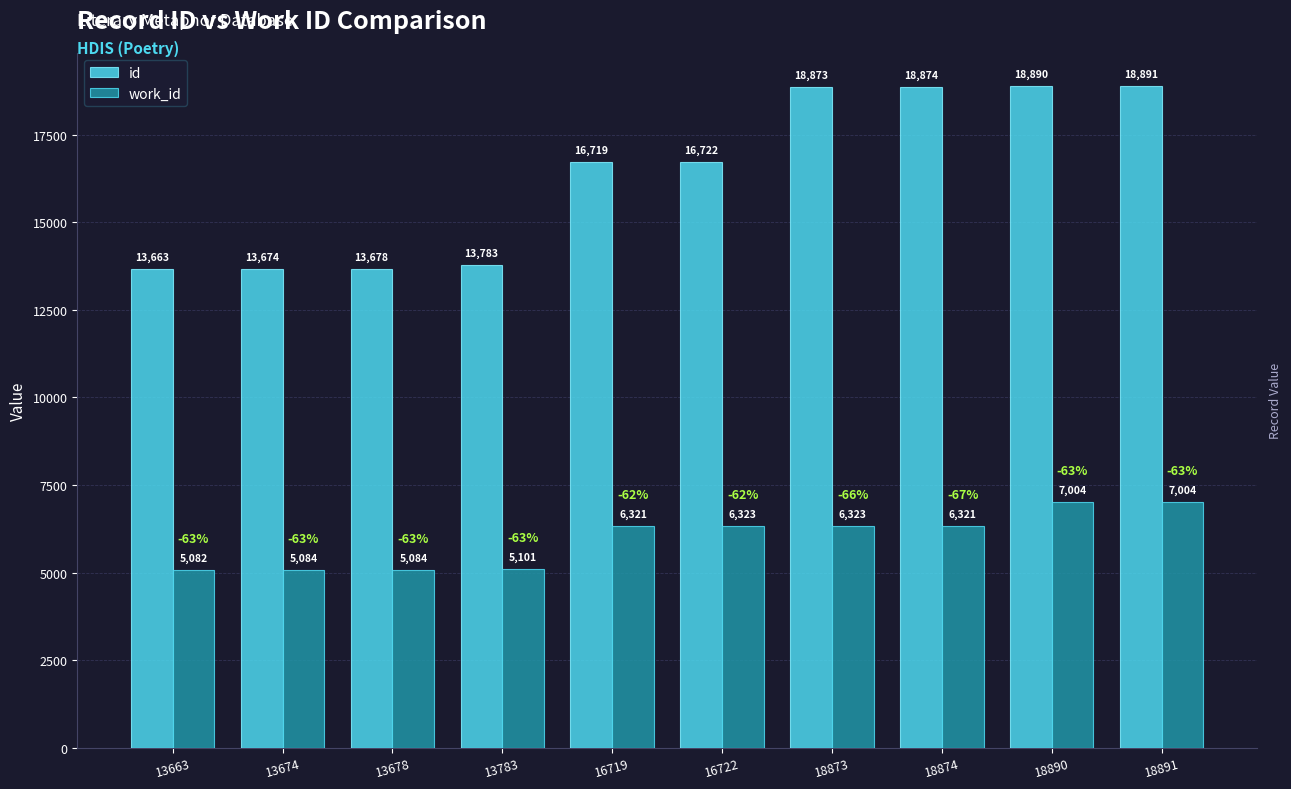

List the series in order of their overall mean, highest first.

id, work_id